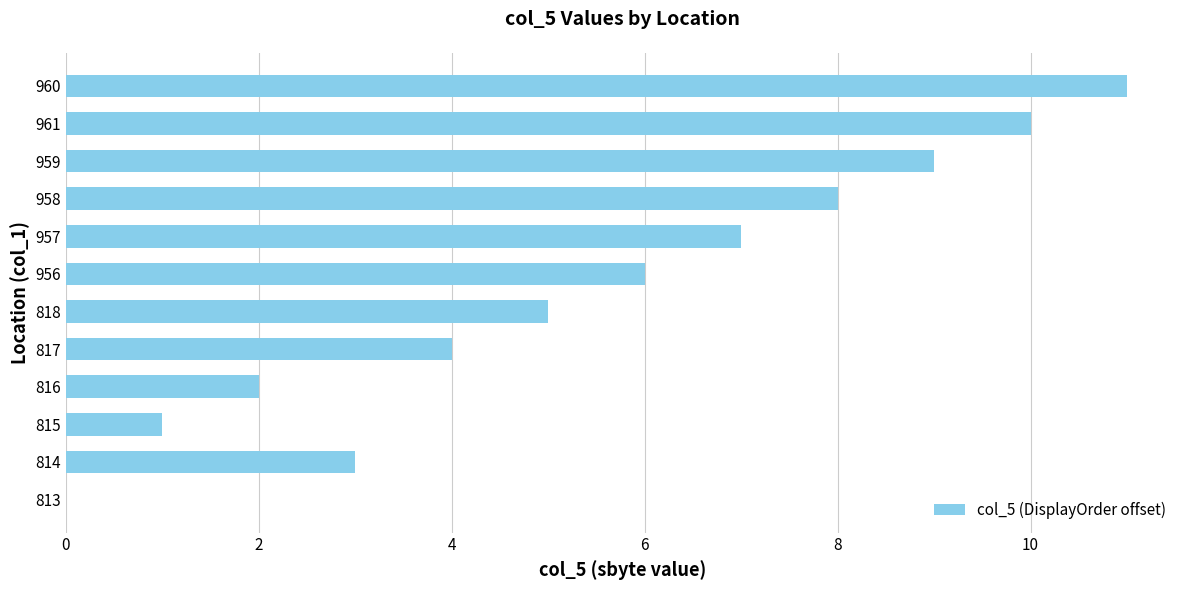

Reading top to bottom, extract all data points from this chart.

960=11	961=10	959=9	958=8	957=7	956=6	818=5	817=4	816=2	815=1	814=3	813=0